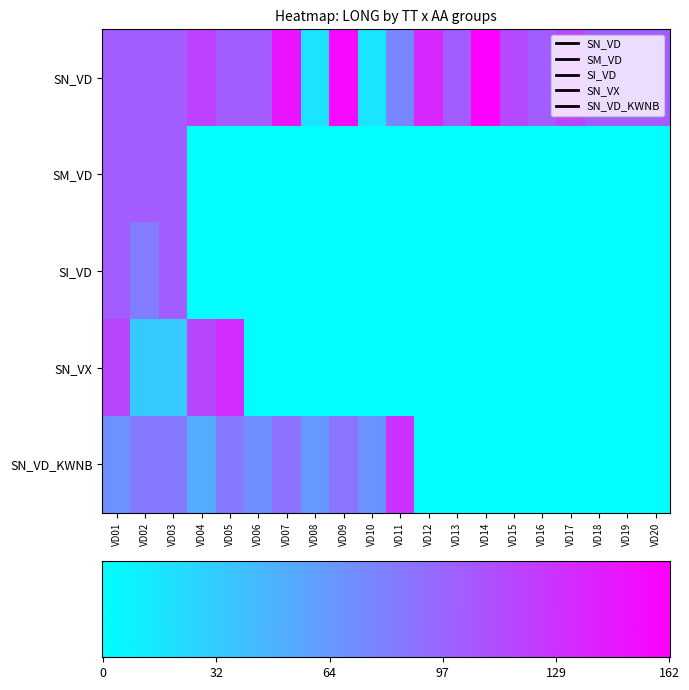

The SN_VX series shows 0.0 at VD15. True or false?

True